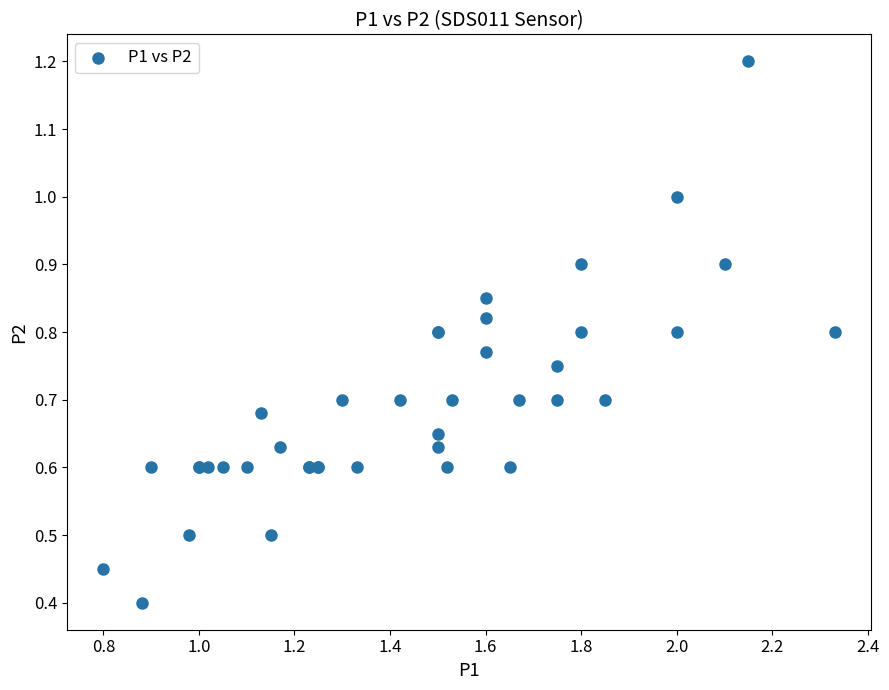

What Y value in the scatter plot is closest to 0?

0.4